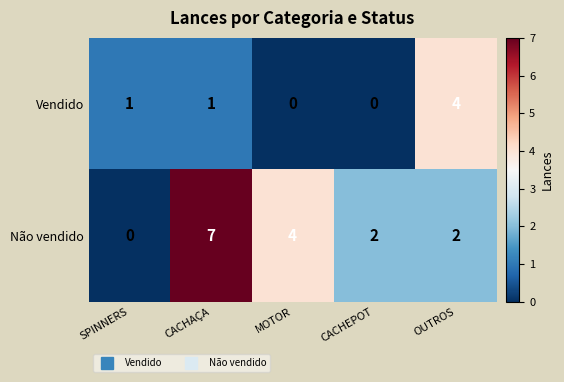

Reading right to left, what are all the values shown in this chart?

Vendido: OUTROS=4	CACHEPOT=0	MOTOR=0	CACHAÇA=1	SPINNERS=1
Não vendido: OUTROS=2	CACHEPOT=2	MOTOR=4	CACHAÇA=7	SPINNERS=0